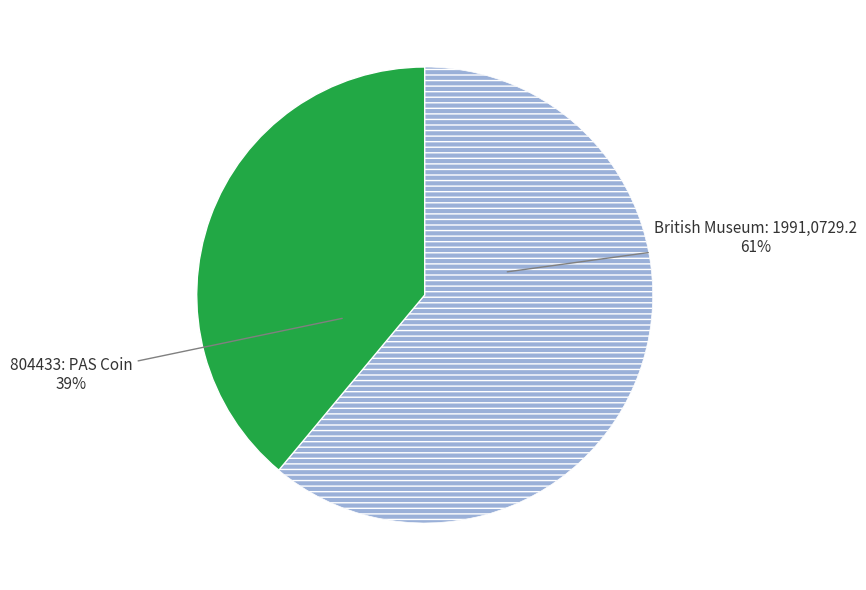

How many slices are in this pie chart?

2